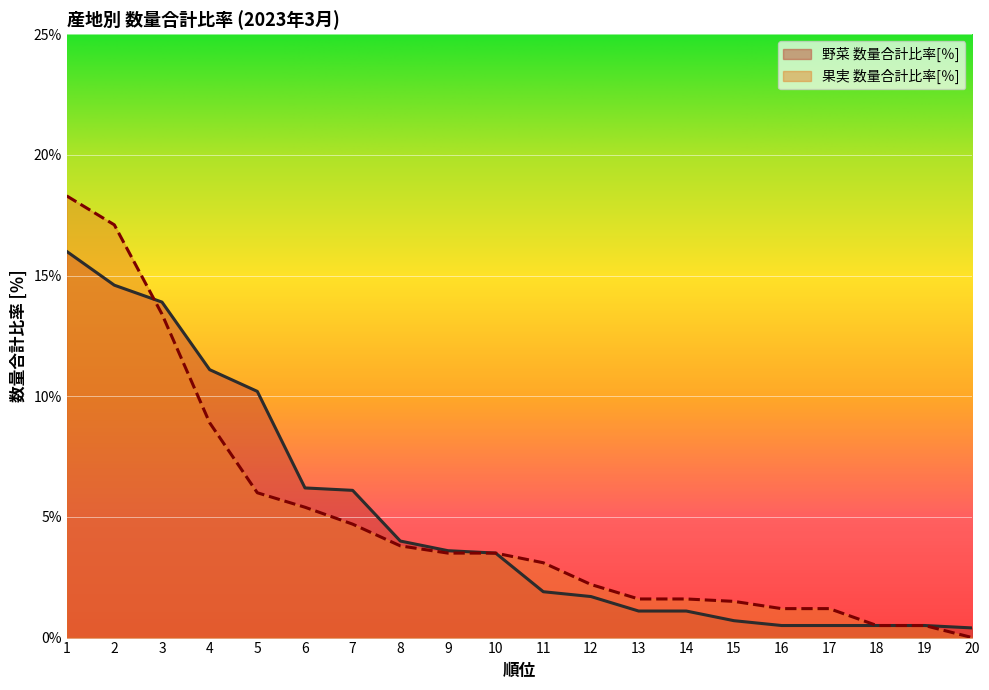

Does the chart display data point markers on the line(s)?

No